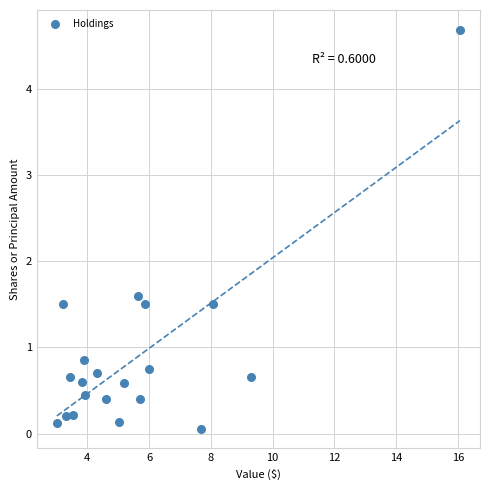

What Y value in the scatter plot is closest to 2?

1.6